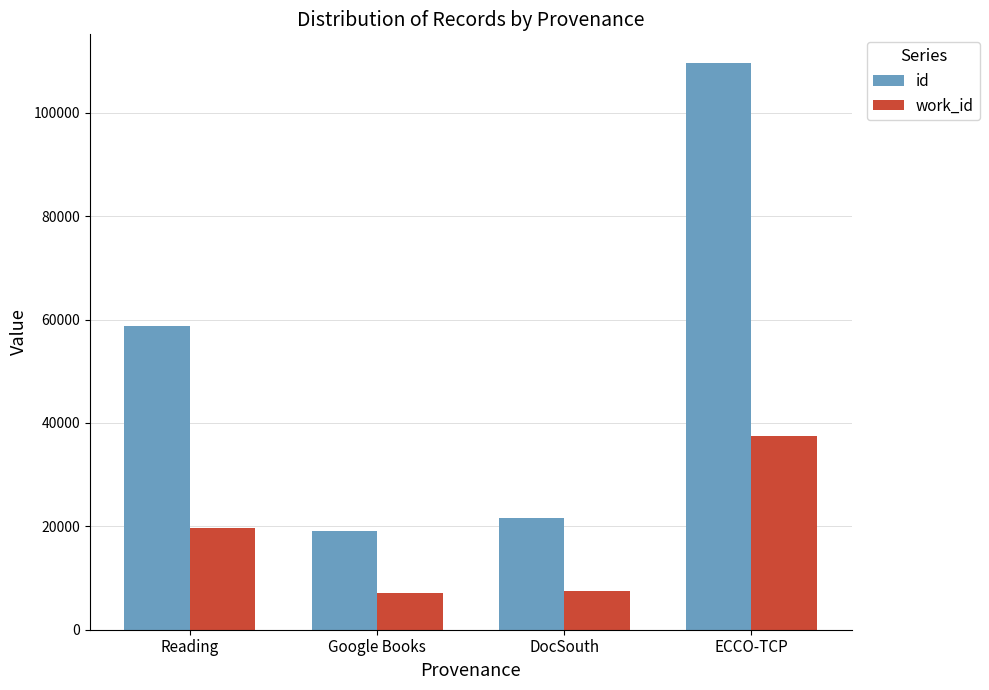

What is the sum of all work_id values?

71883